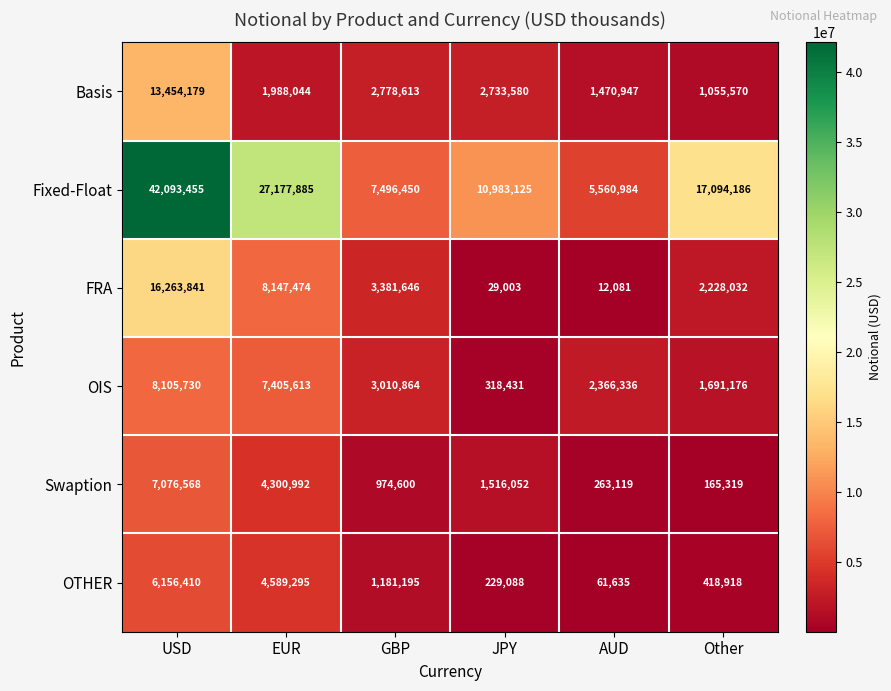

At which category does the chart reach its peak across all series?

USD